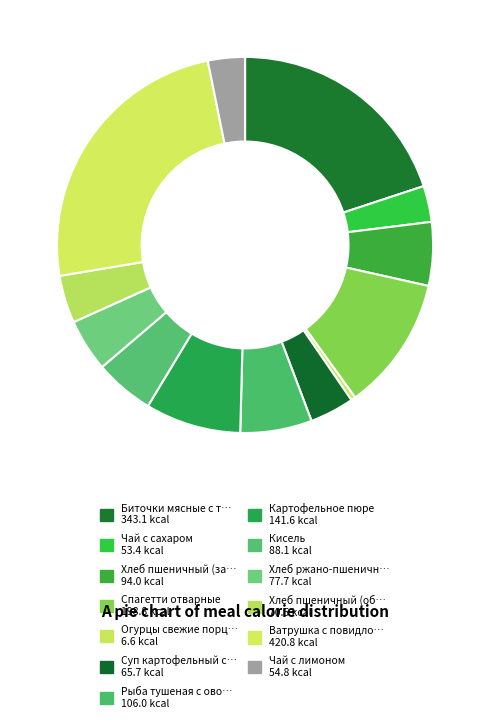

How many slices are in this pie chart?

13